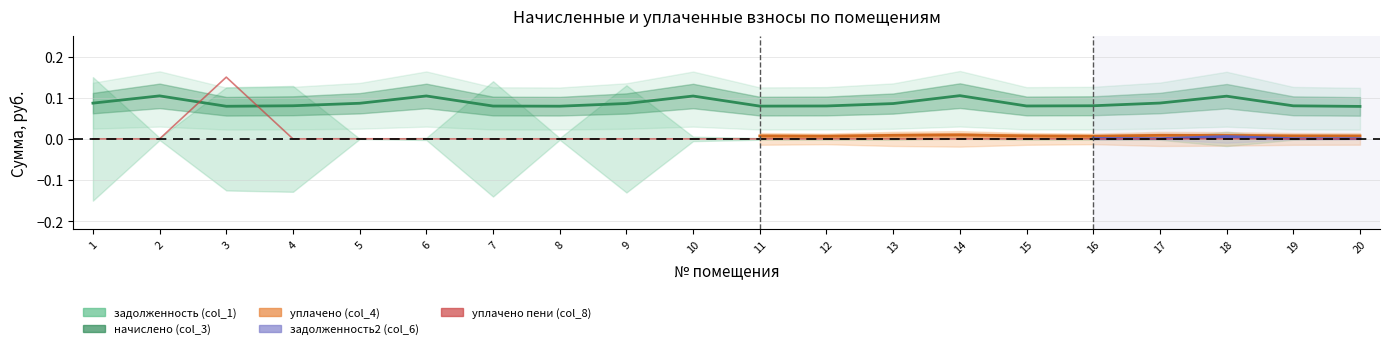

What is the difference between the highest and lowest values at 5?

0.1